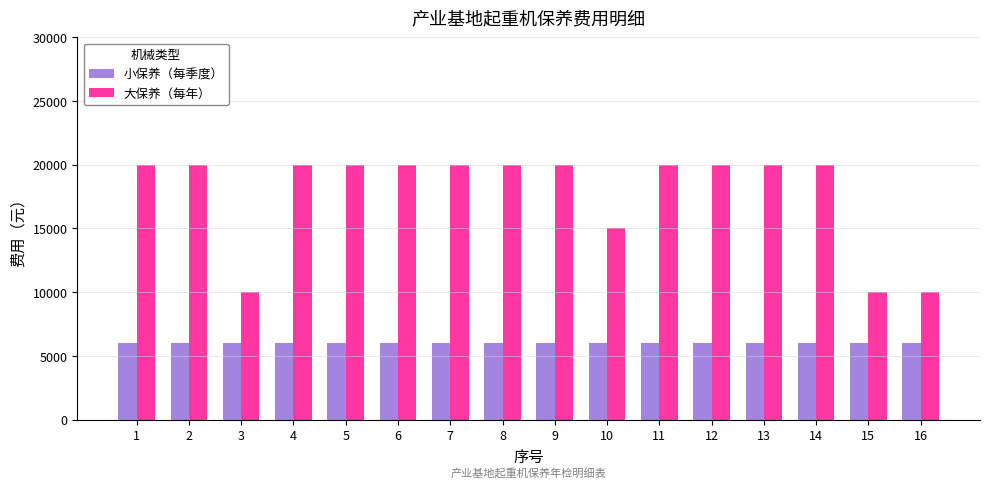

What is the maximum value for 小保养（每季度）?

6000